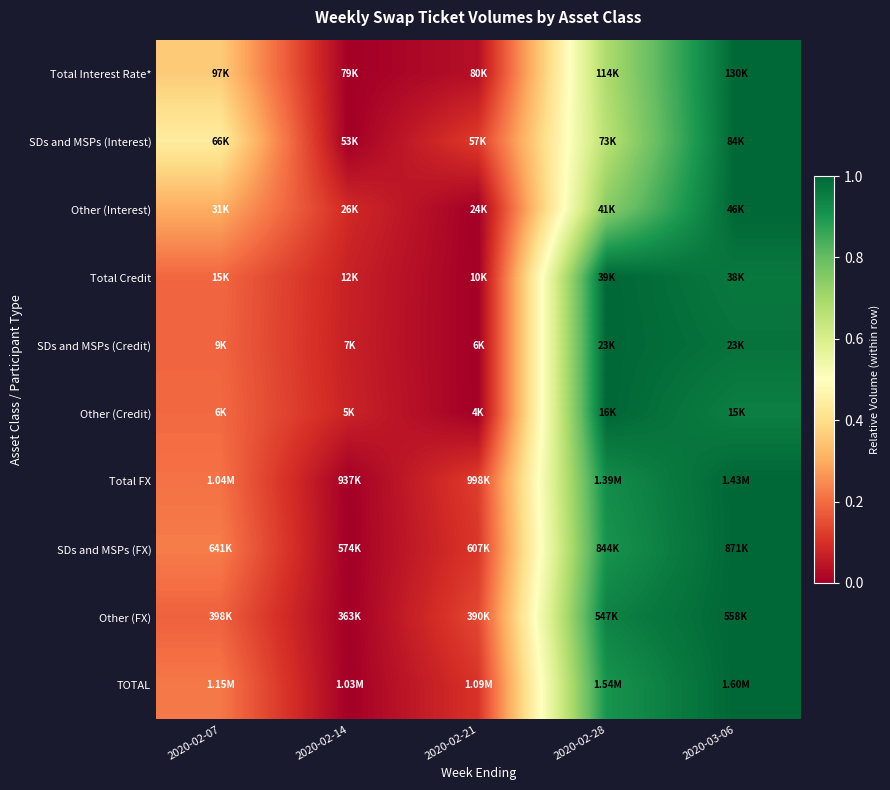

How many distinct data groups are displayed?

10